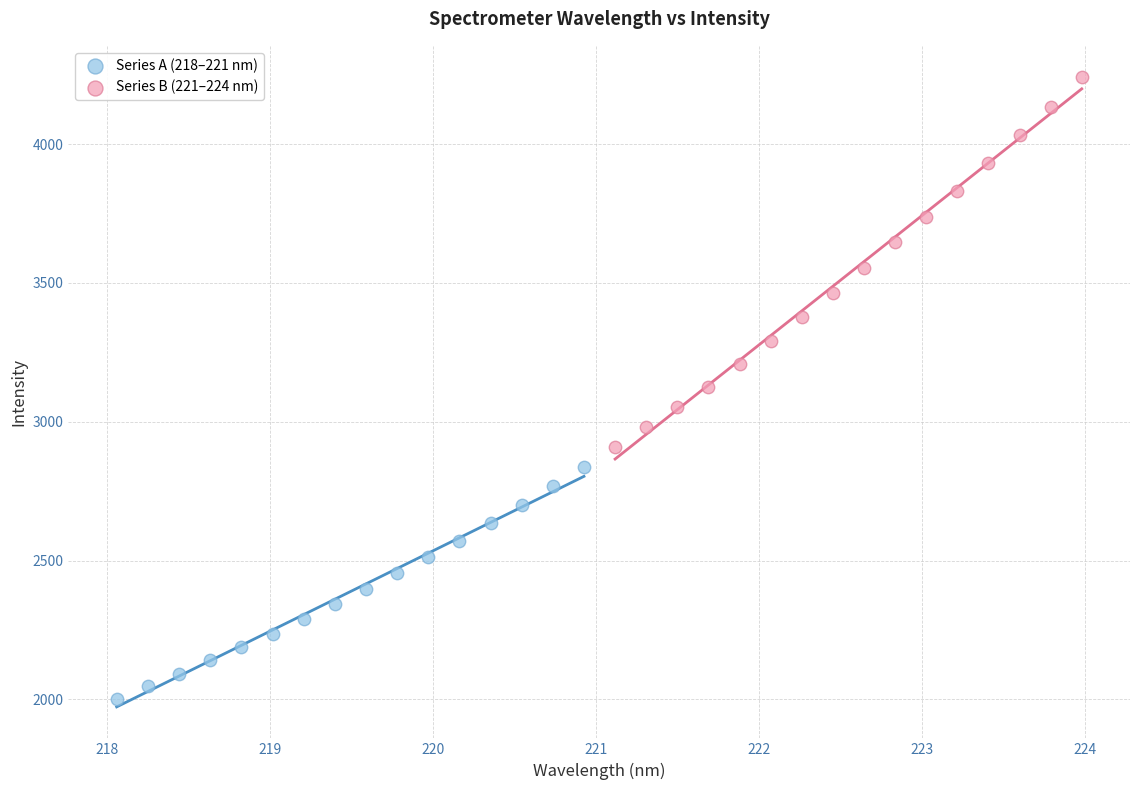

Which series reaches the minimum Y coordinate?

Series A (218–221 nm)